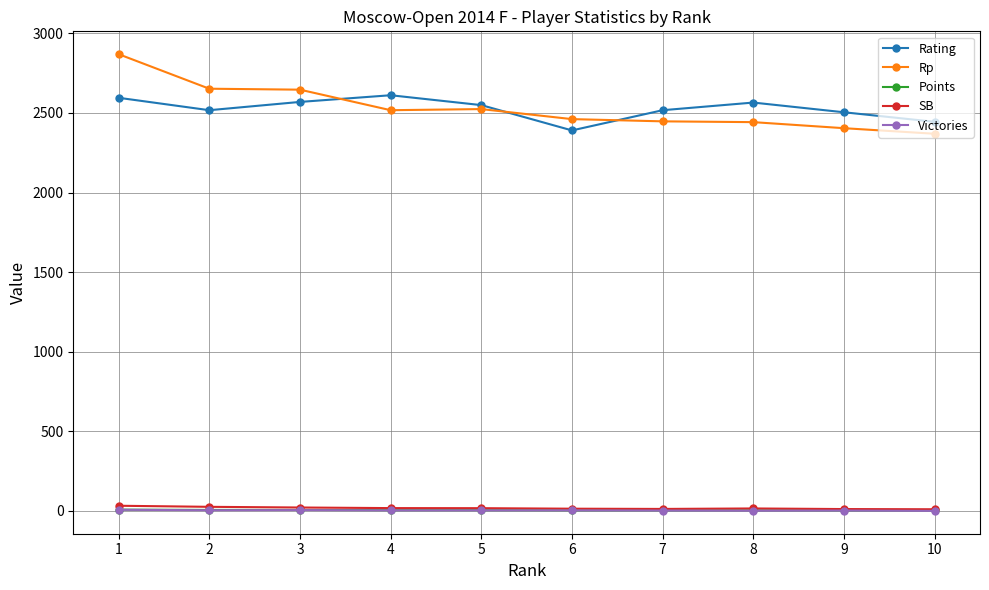

How many lines are shown in the chart?

5